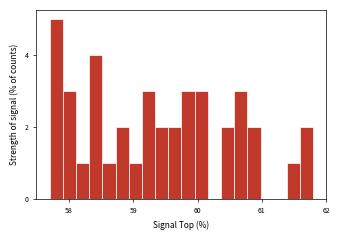

Read against the x-axis, roughly where is the centre of the tallest bar?

57.8